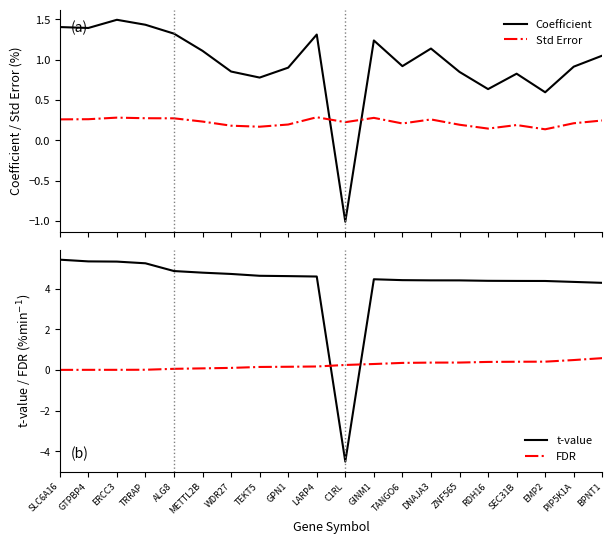

In Coefficient, how many points are lower than both neighbors (excluding endpoints)?

6